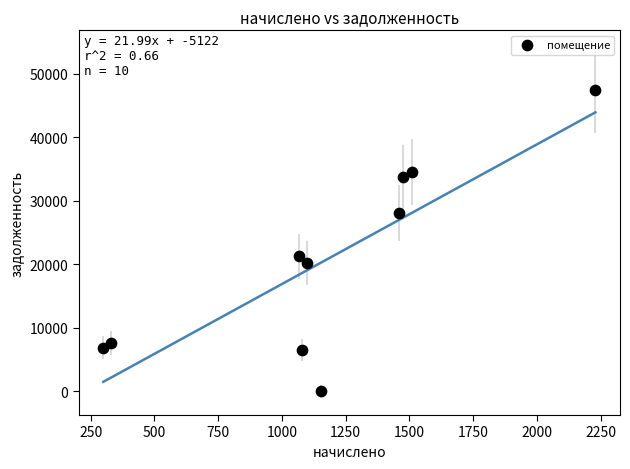

What Y value in the scatter plot is closest to 23685?

21216.7